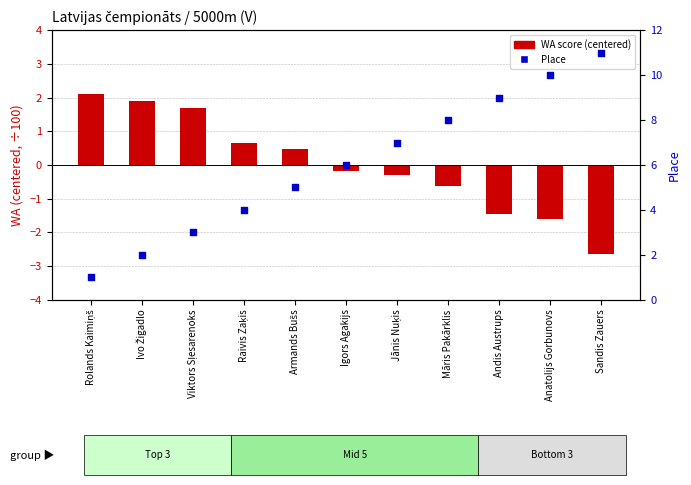

Which series has the largest Y range (max minus min)?

Place